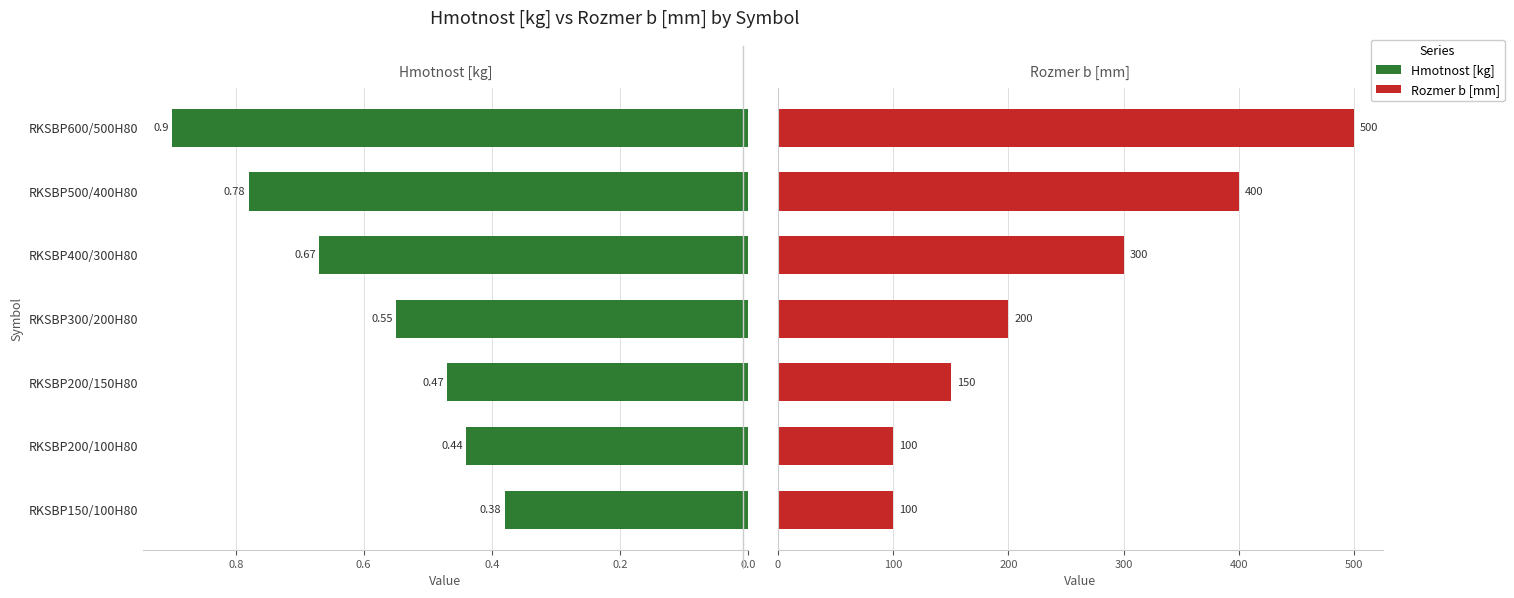

Between RKSBP500/400H80 and RKSBP200/100H80, which is larger?

RKSBP500/400H80